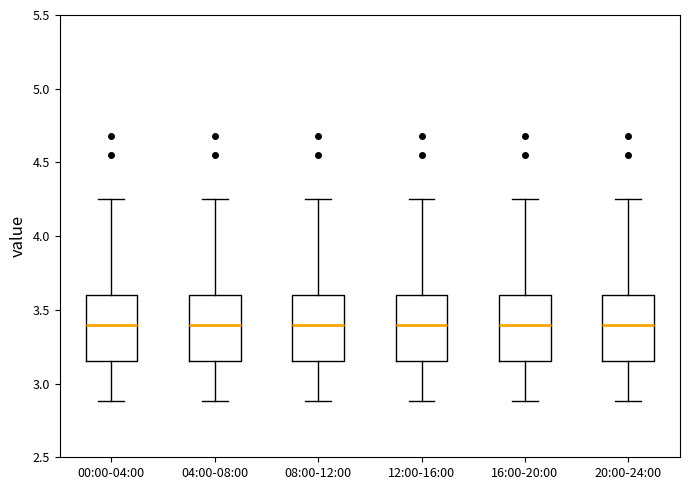

Reading left to right, read every box against the y-axis: the position of its median line, the range the box covers, and the ends of its whiskers. The values are not printed on the chart, so give them approximately, as read against the axis.

00:00-04:00: median 3.40, box 3.15 to 3.60, whiskers 2.90 to 4.25
04:00-08:00: median 3.40, box 3.15 to 3.60, whiskers 2.90 to 4.25
08:00-12:00: median 3.40, box 3.15 to 3.60, whiskers 2.90 to 4.25
12:00-16:00: median 3.40, box 3.15 to 3.60, whiskers 2.90 to 4.25
16:00-20:00: median 3.40, box 3.15 to 3.60, whiskers 2.90 to 4.25
20:00-24:00: median 3.40, box 3.15 to 3.60, whiskers 2.90 to 4.25